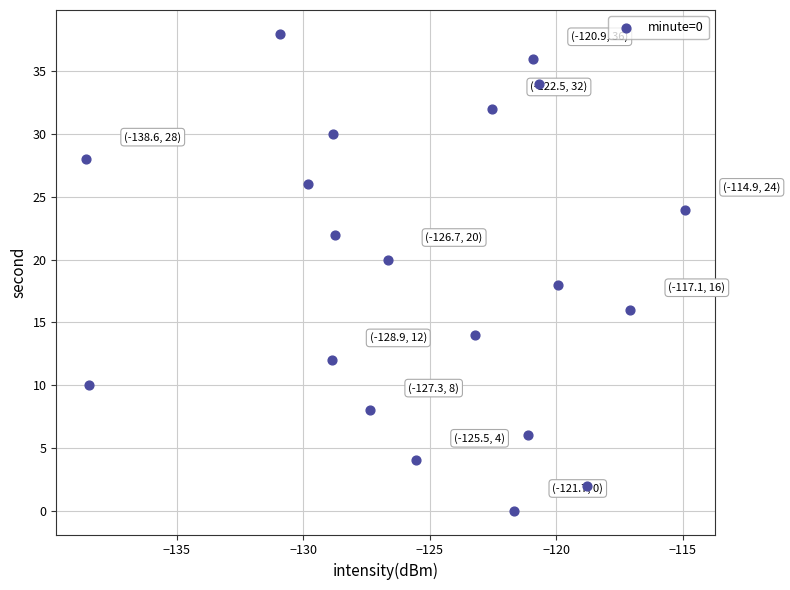

What is the range of Y values (max minus min)?

38